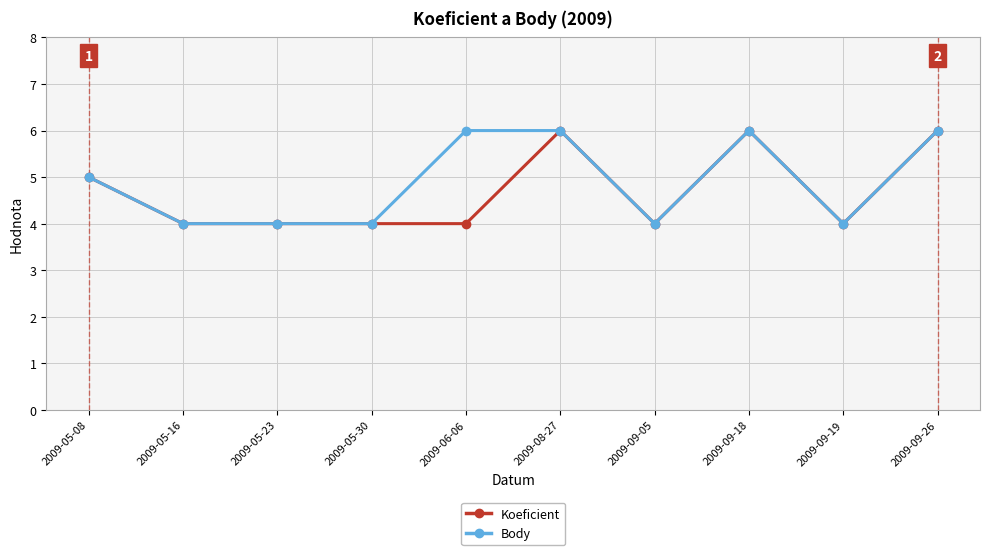

What is the difference between the Koeficient values at 2009-05-23 and 2009-08-27?

2